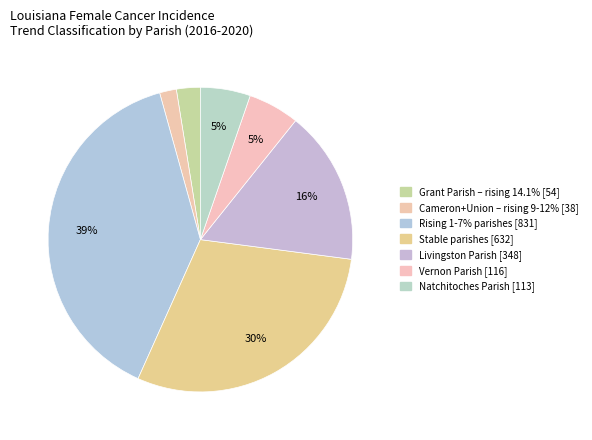

Which slice is the largest?

rising